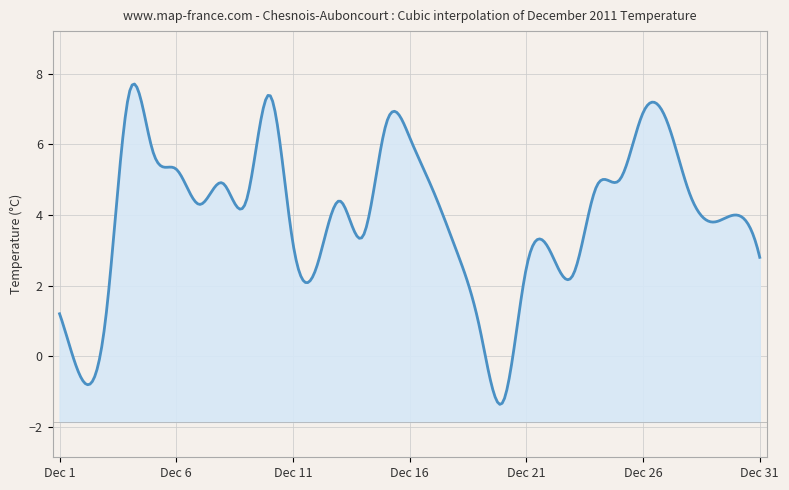

How many lines are shown in the chart?

1